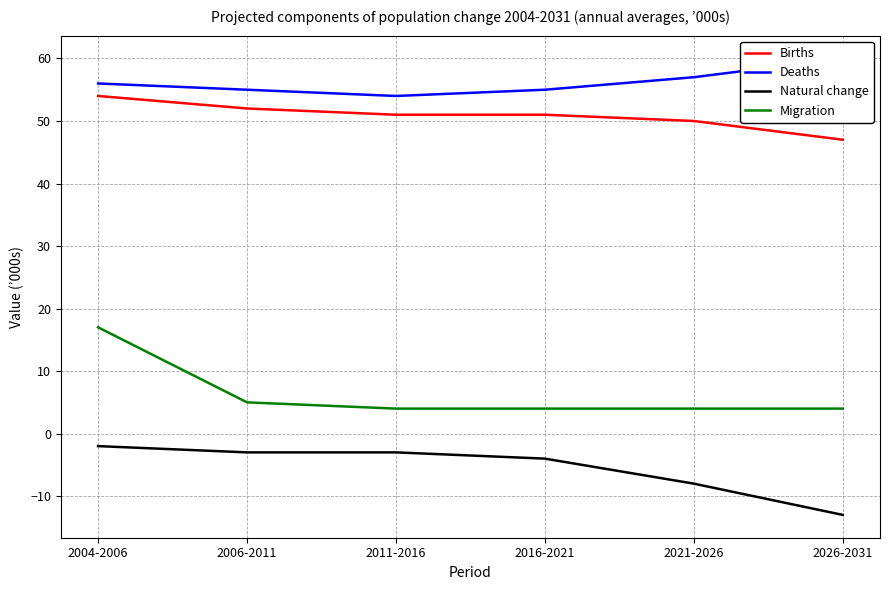

True or false: Natural change and Deaths intersect in this chart.

False